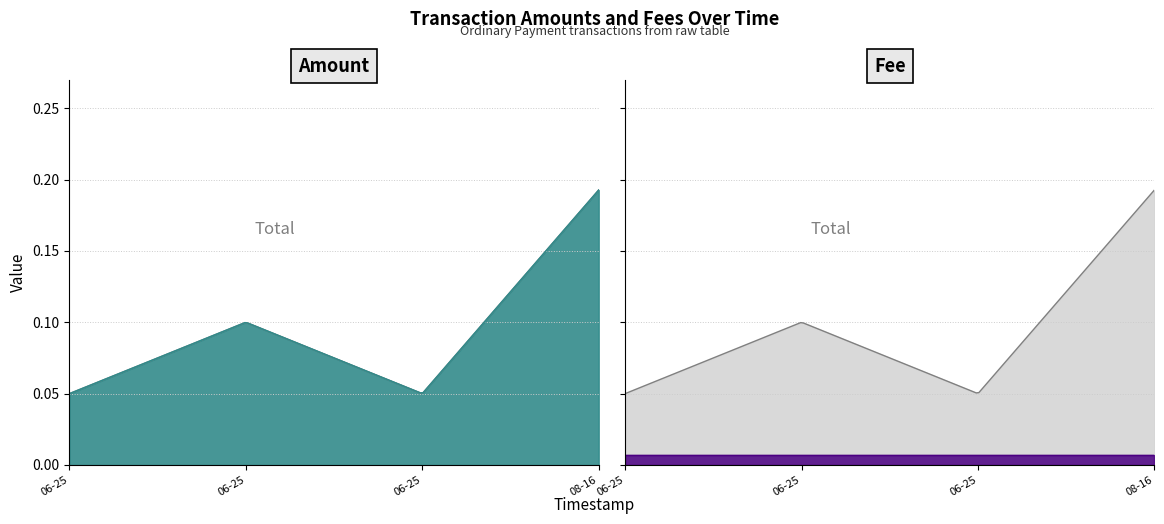

The value of Amount at 2019-06-25 06:33:23 is 0.1. True or false?

True